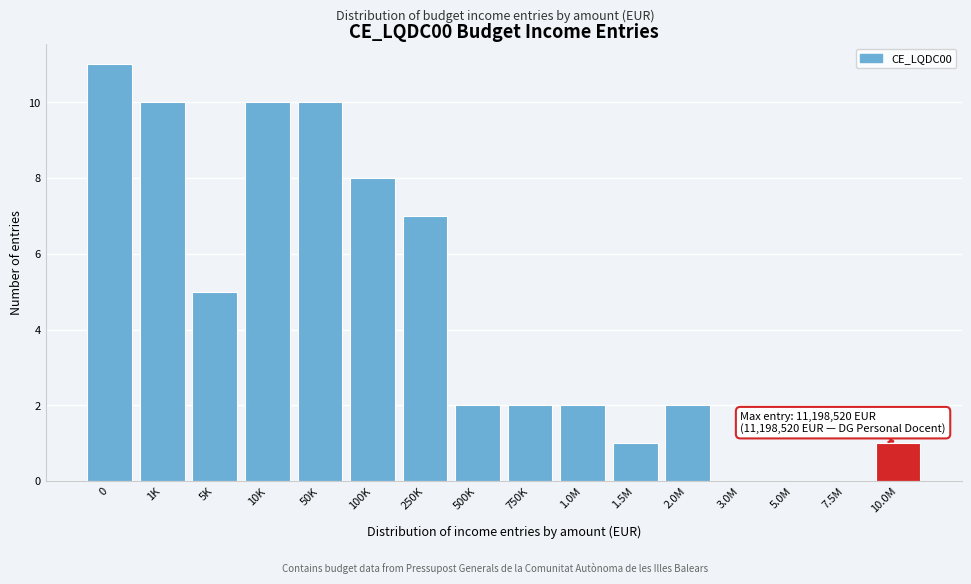

Reading left to right, list all the values displayed in this chart.

0=11	1K=10	5K=5	10K=10	50K=10	100K=8	250K=7	500K=2	750K=2	1.0M=2	1.5M=1	2.0M=2	3.0M=0	5.0M=0	7.5M=0	10.0M=1